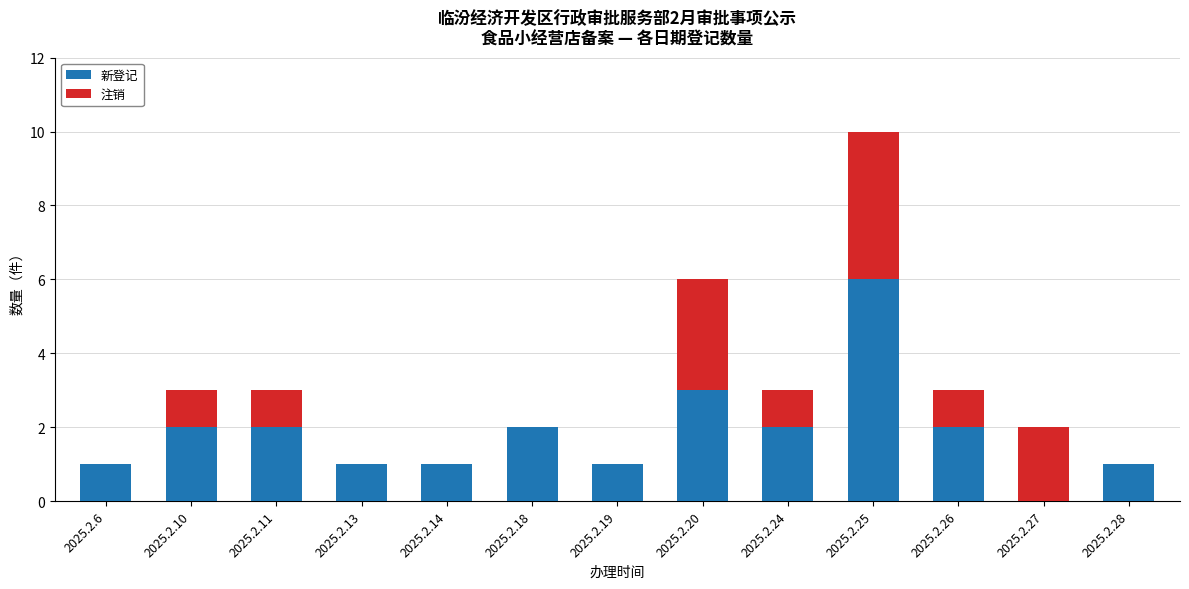

Are the bars horizontal?

No